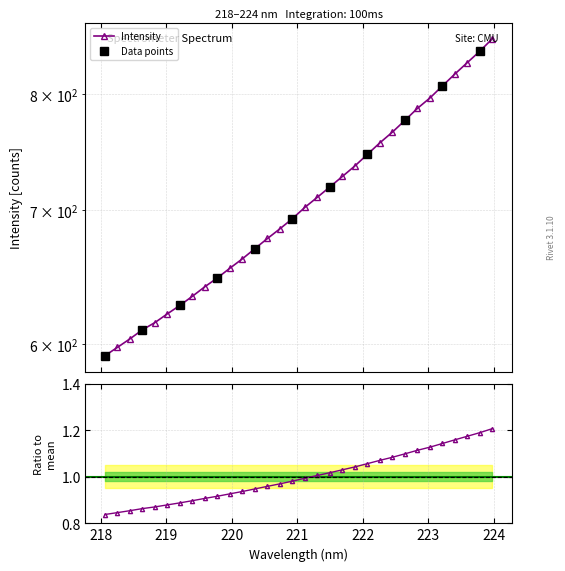

The value at 219.0156 is 621.3. True or false?

True